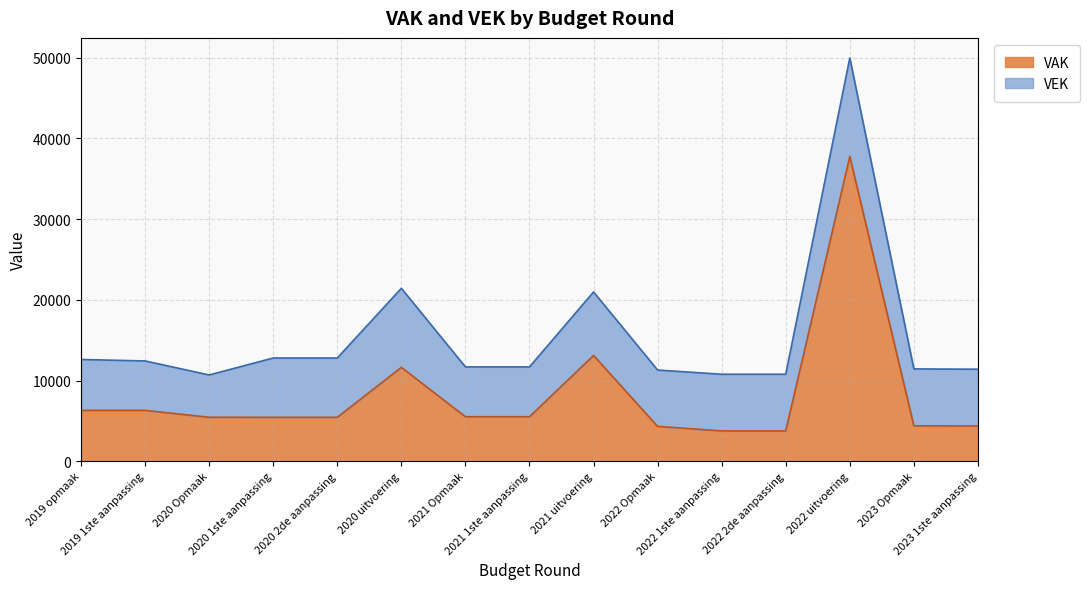

What is the label of the 2nd point from the left?

2019 1ste aanpassing